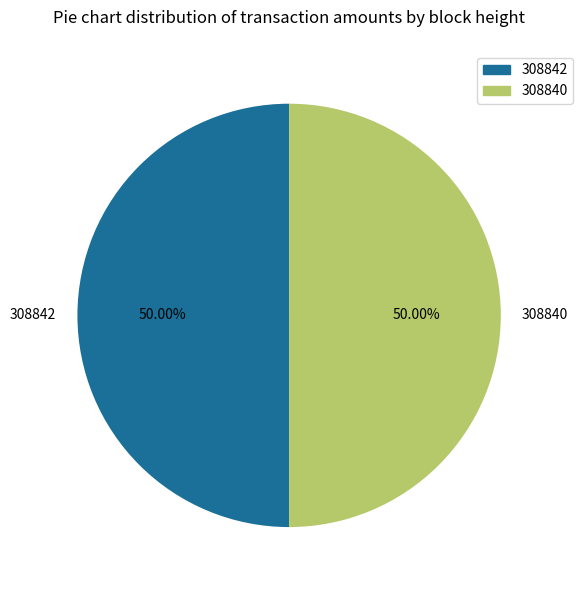

To the nearest percent, what is the average slice percentage?

50%